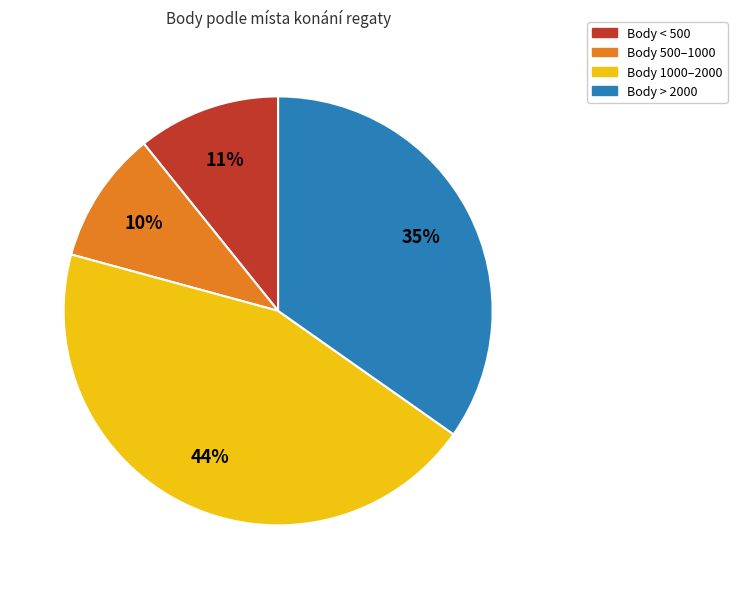

Does any single category account for the majority?

No